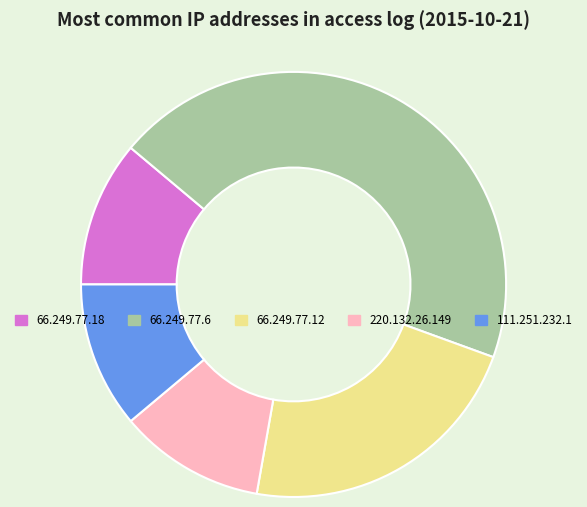

What is the largest slice in the pie chart?

66.249.77.6